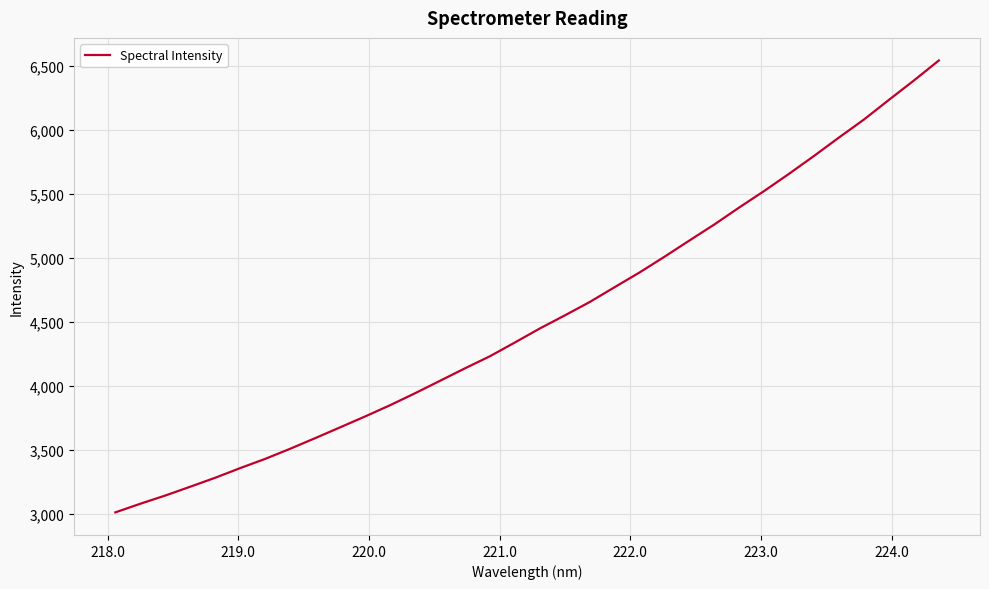

What is the smallest value displayed?

3009.7